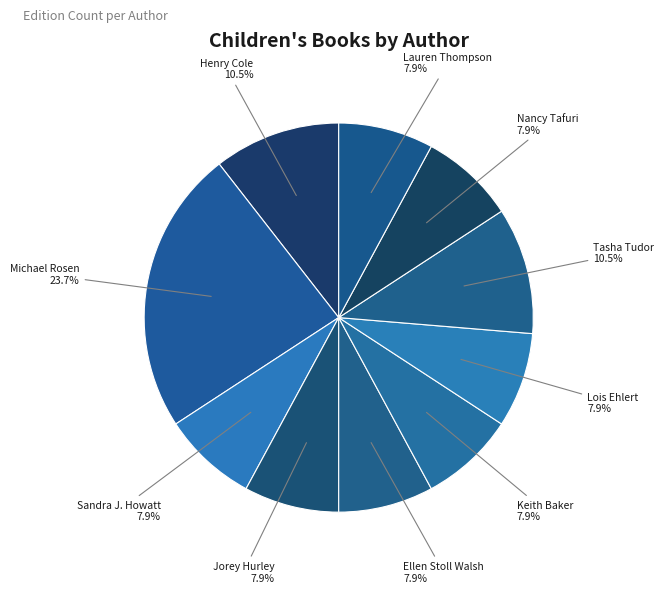

To the nearest percent, what is the average slice percentage?

10%